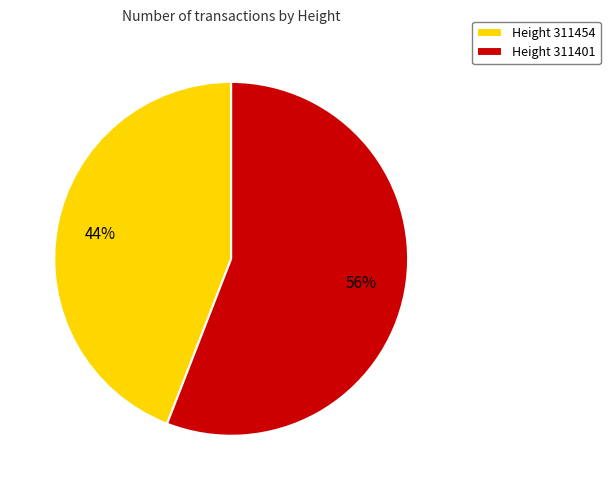

To the nearest percent, what percentage of the pie is Height 311454?

44%